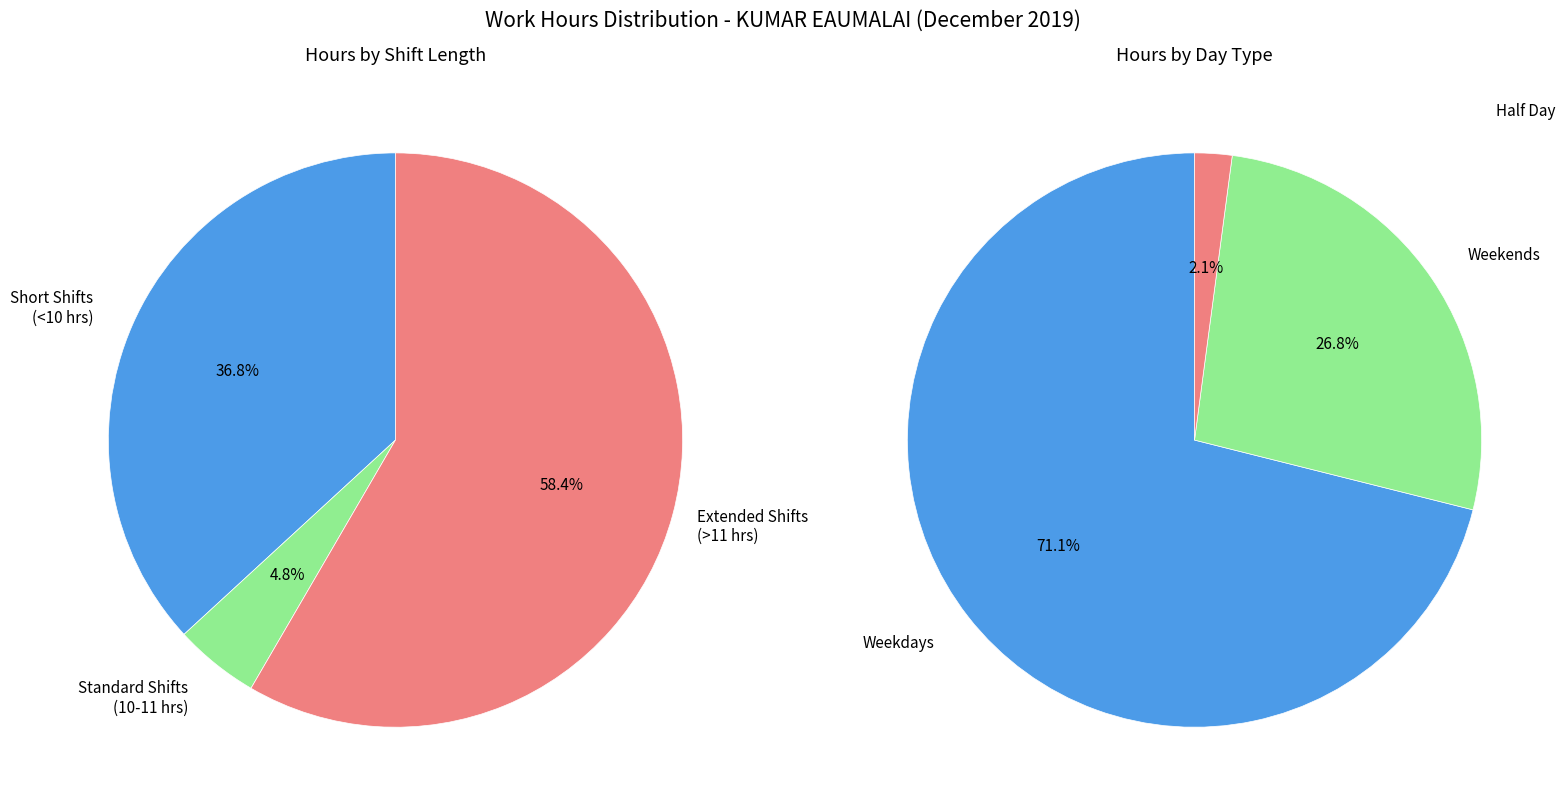

Is it true that 15 is 17% of the pie?

False